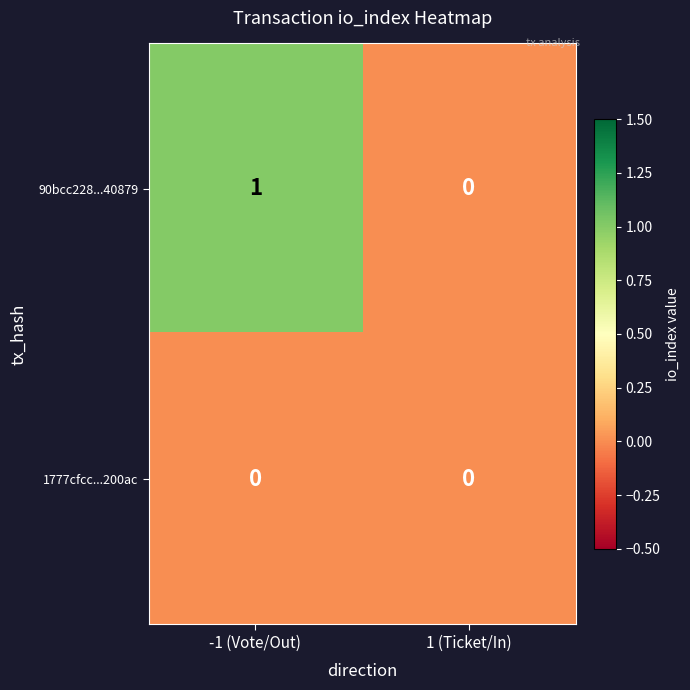

Which series has the widest spread of values?

90bcc228...40879